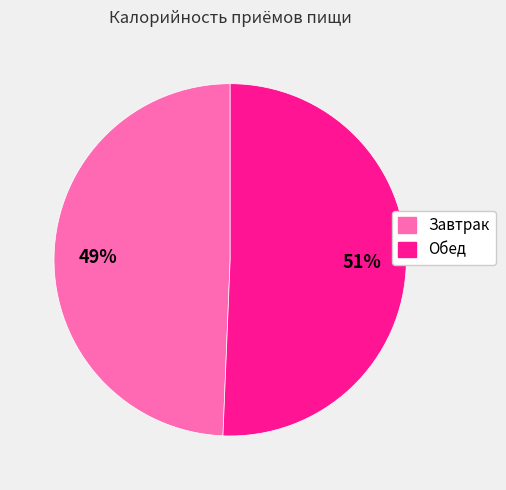

True or false: Обед accounts for 51% of the total.

True